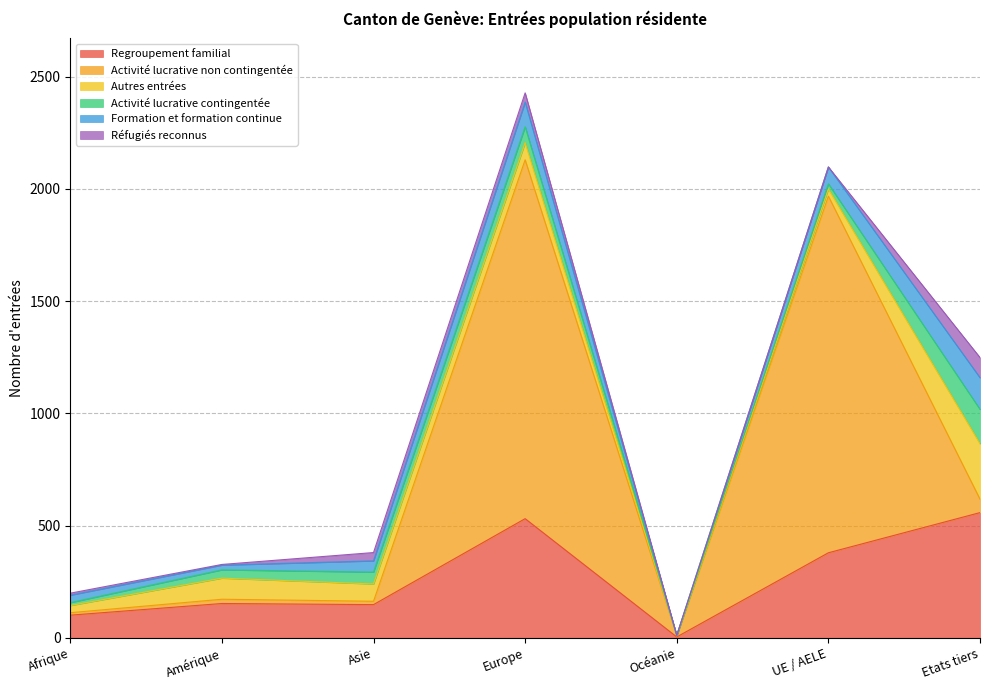

True or false: Activité lucrative contingentée has a value of 37 at Amérique.

True